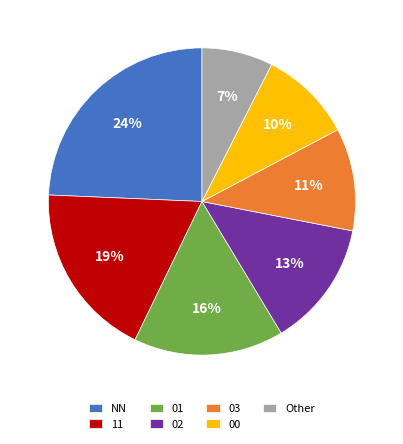

To the nearest percent, what percentage of the pie is 01?

16%